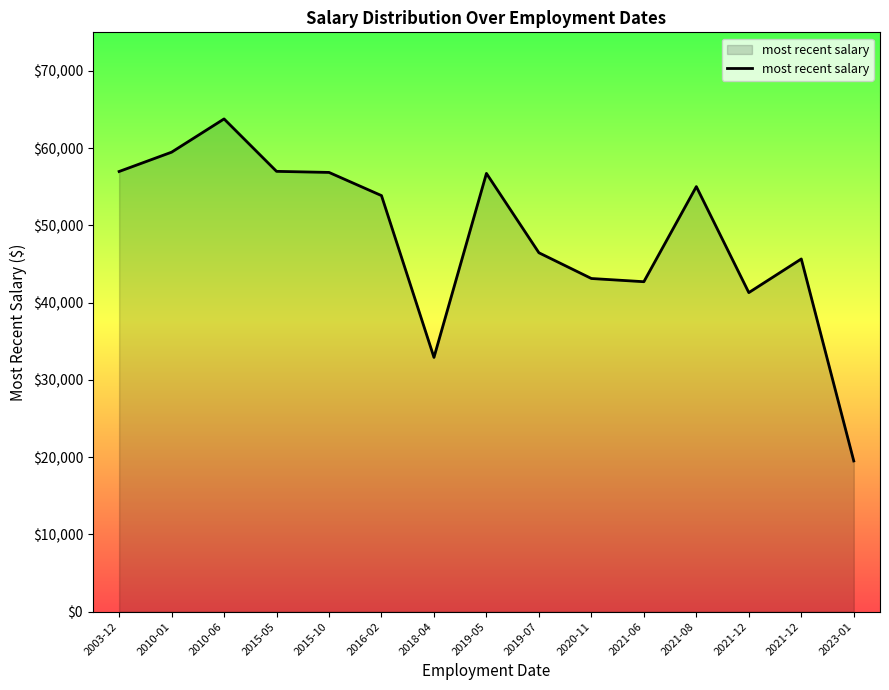

How many lines are shown in the chart?

1